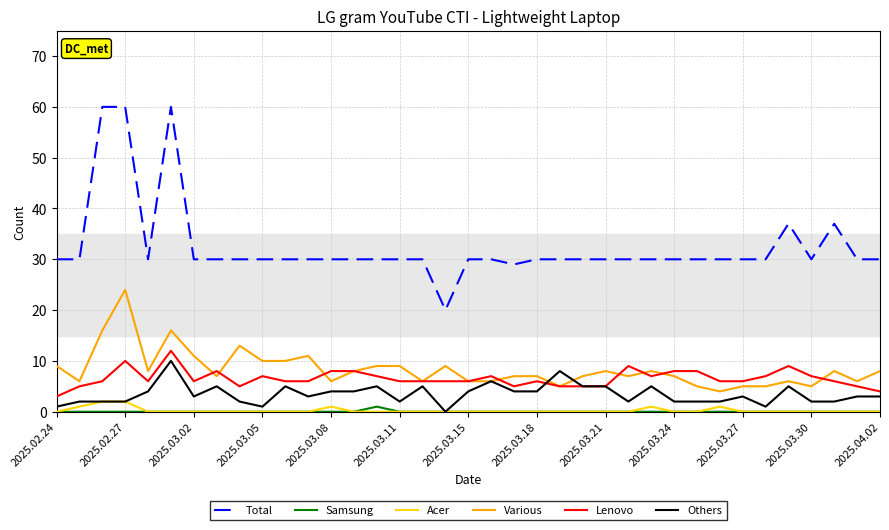

How many lines are shown in the chart?

6